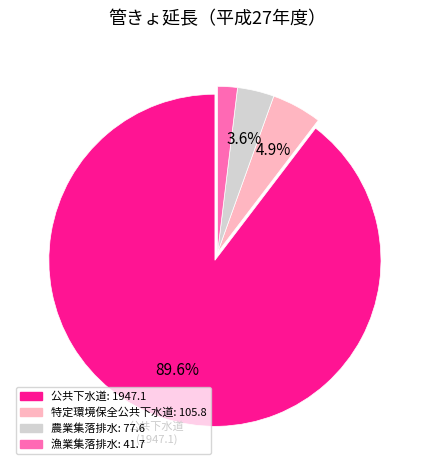

How many slices are in this pie chart?

4